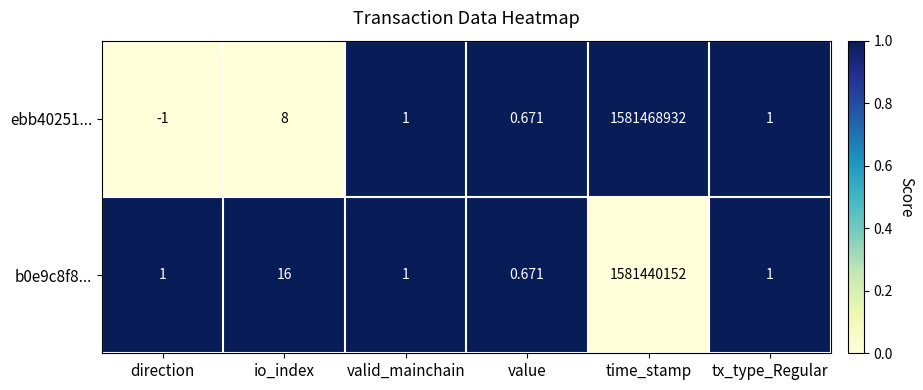

At which category is the sum across all series the highest?

time_stamp